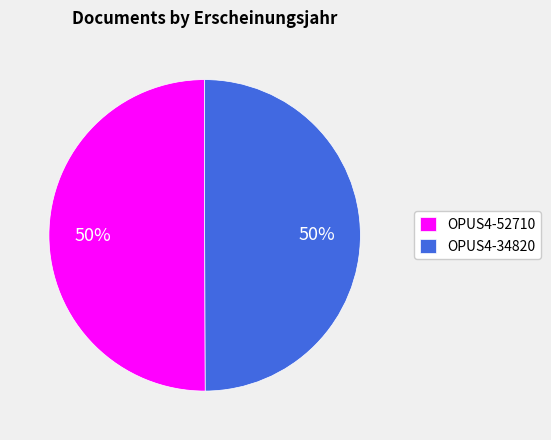

To the nearest percent, what is the average slice percentage?

50%